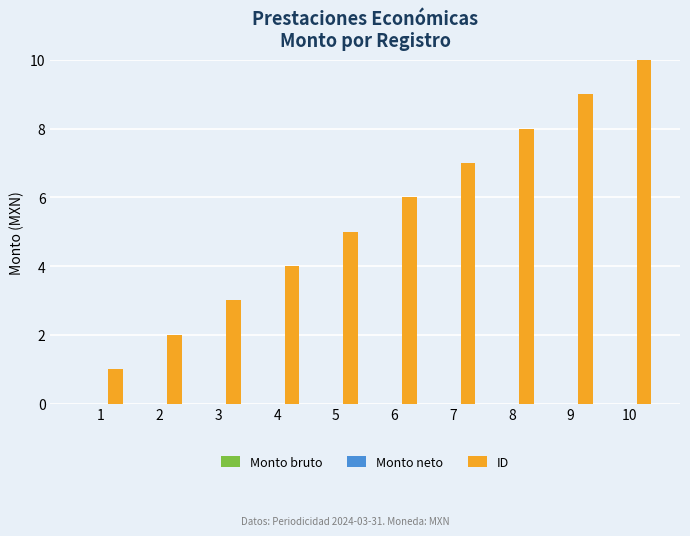

At which category does the chart reach its peak across all series?

10